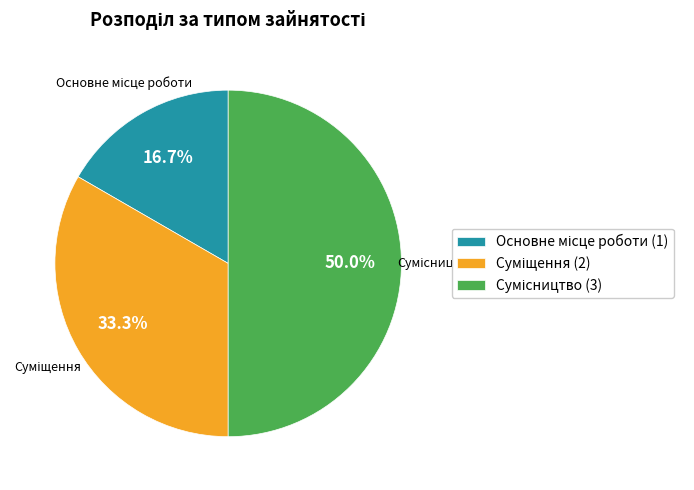

How many segments does this pie chart have?

3